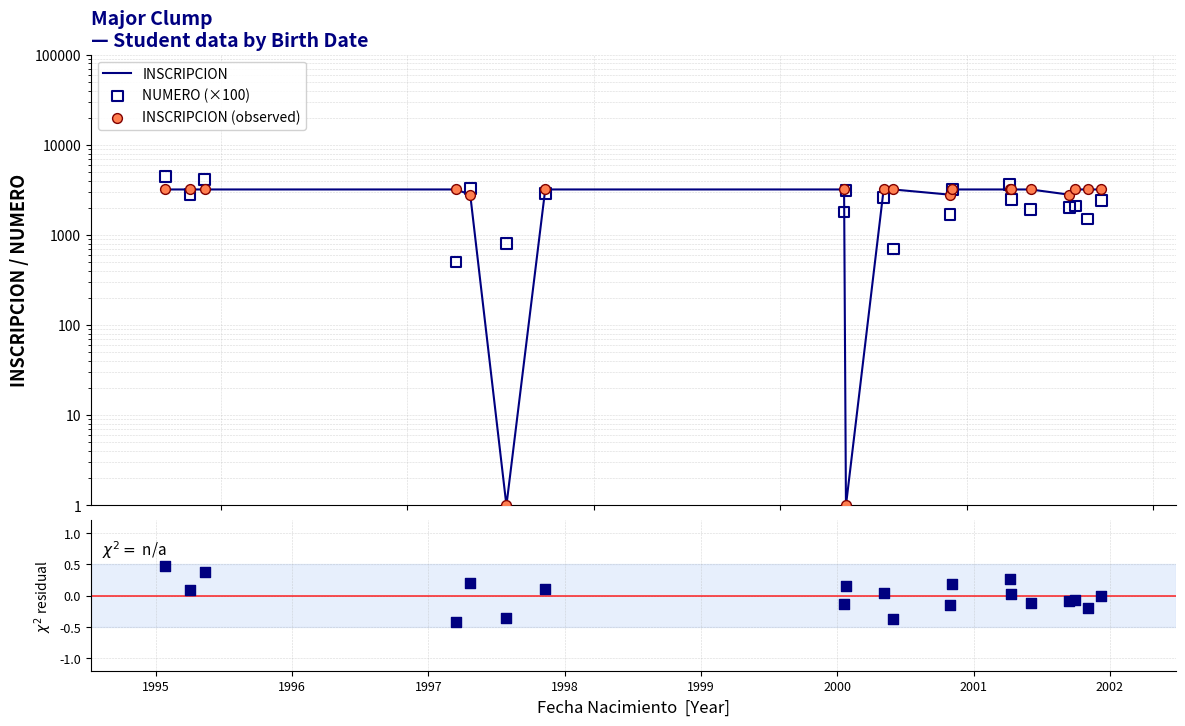

Which series reaches the maximum Y coordinate?

NUMERO (×100)